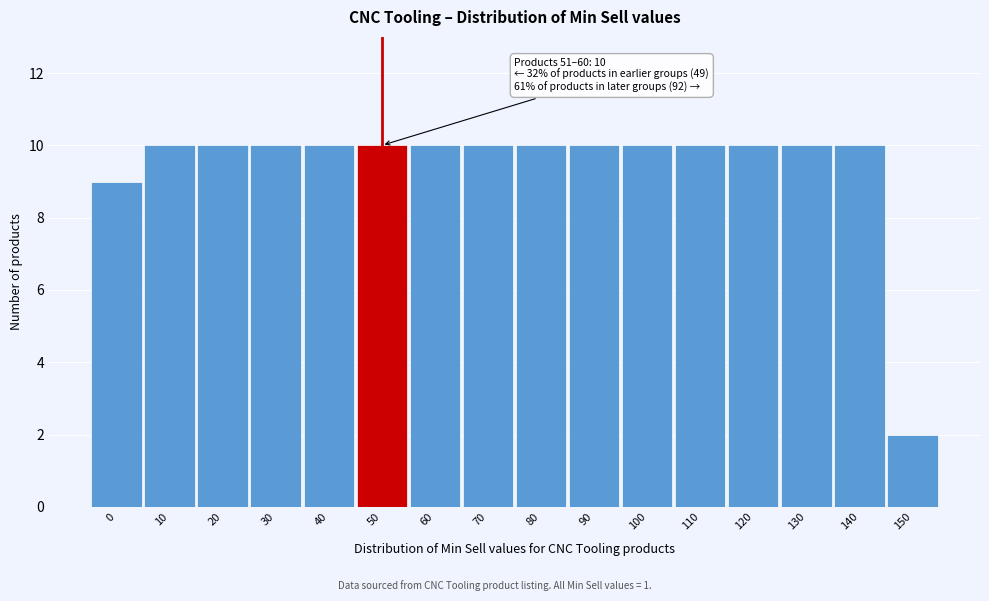

Reading right to left, extract all data points from this chart.

150=2	140=10	130=10	120=10	110=10	100=10	90=10	80=10	70=10	60=10	50=10	40=10	30=10	20=10	10=10	0=9